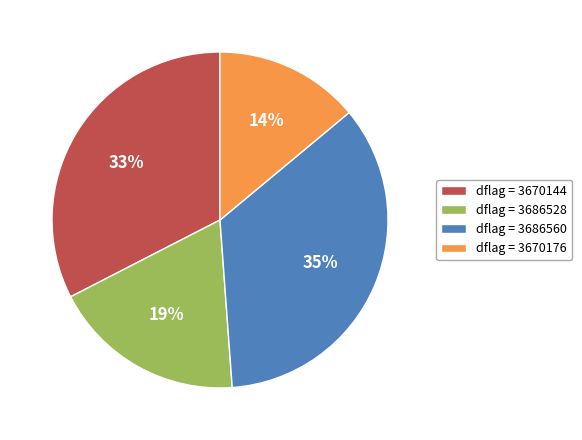

Which has a higher value, dflag = 3686528 or dflag = 3670176?

dflag = 3686528